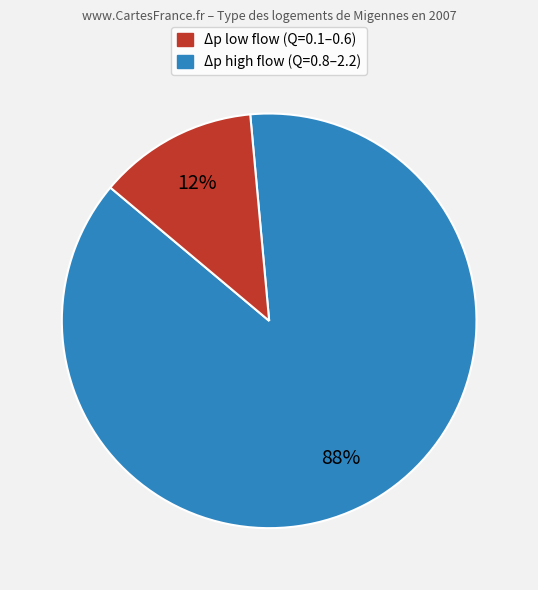

Does any single category account for the majority?

Yes